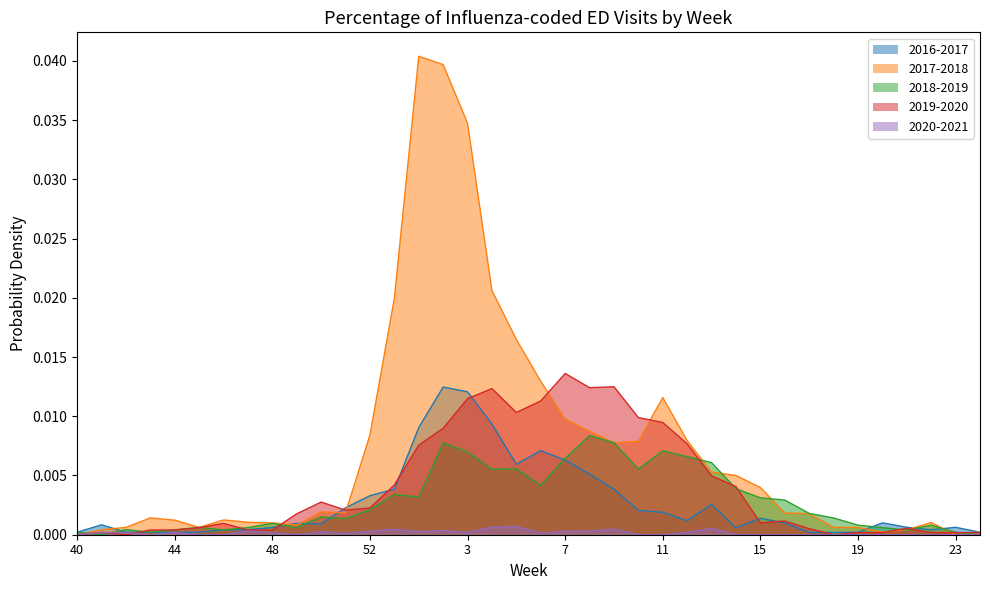

Where do 2016-2017 and 2018-2019 first cross each other?

40 and 41